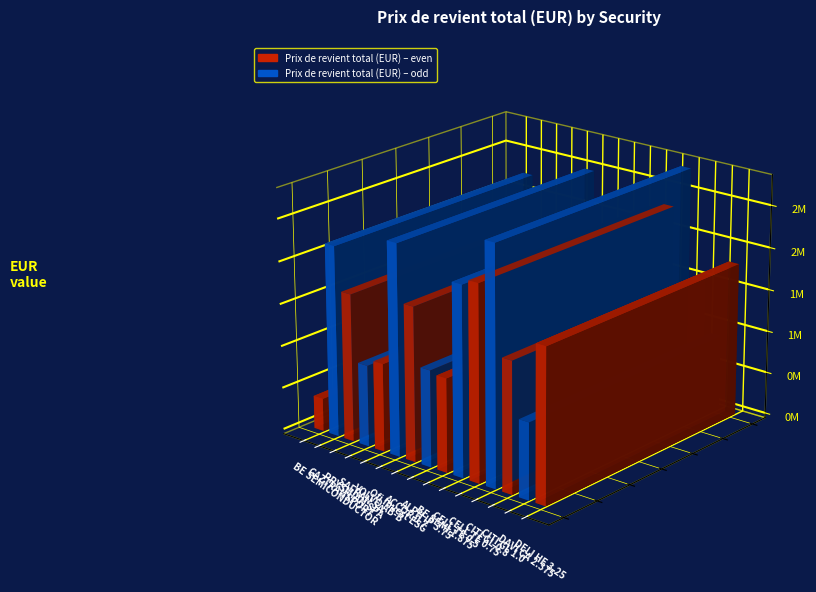

Rank the categories by value from highest to lowest.

CITI GL 0.8, Ofi Invest ESG, CELL TE 0.75, GAZTRANSPORT, CELL TE 0.5, ACCOR 0.7, DELI HE 3.25, PRYSMIAN SPA, CITI GL 1.0, ALPH IP 3.75, BE SEMI 1.875, VOLVO AB-B, SAFRAN SA, DAVI CA 2.375, BE SEMICONDUCTOR